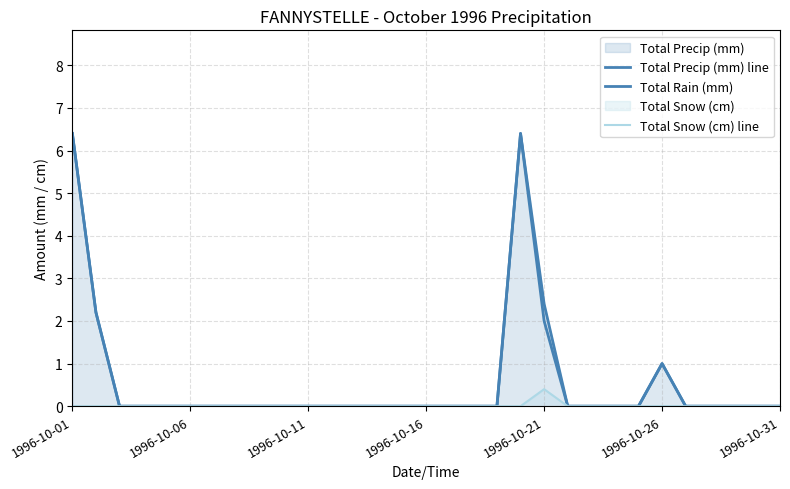

Which category has the highest value in the Total Snow (cm) line series?

1996-10-21